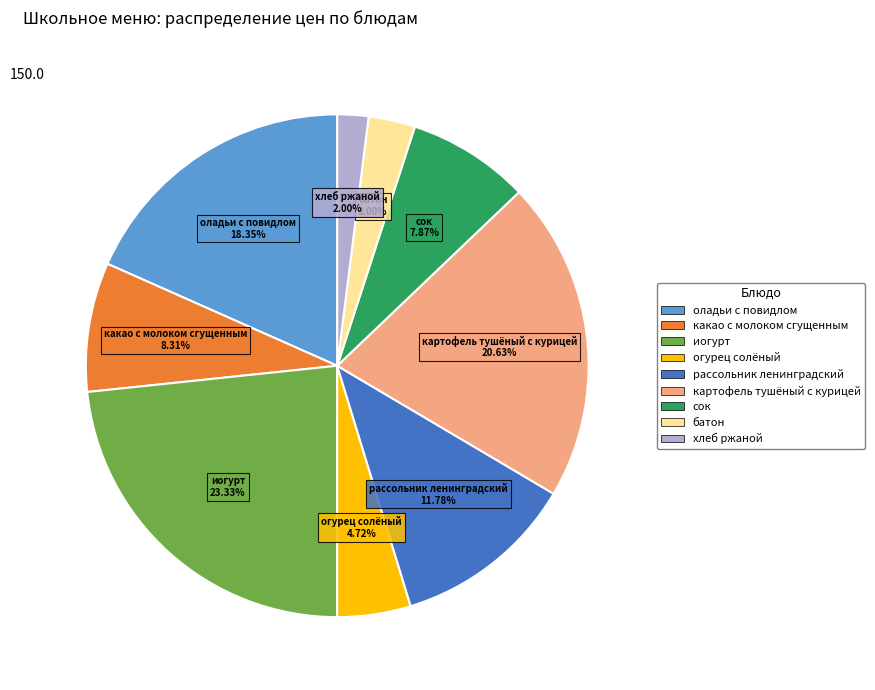

To the nearest percent, what is the average slice percentage?

11%